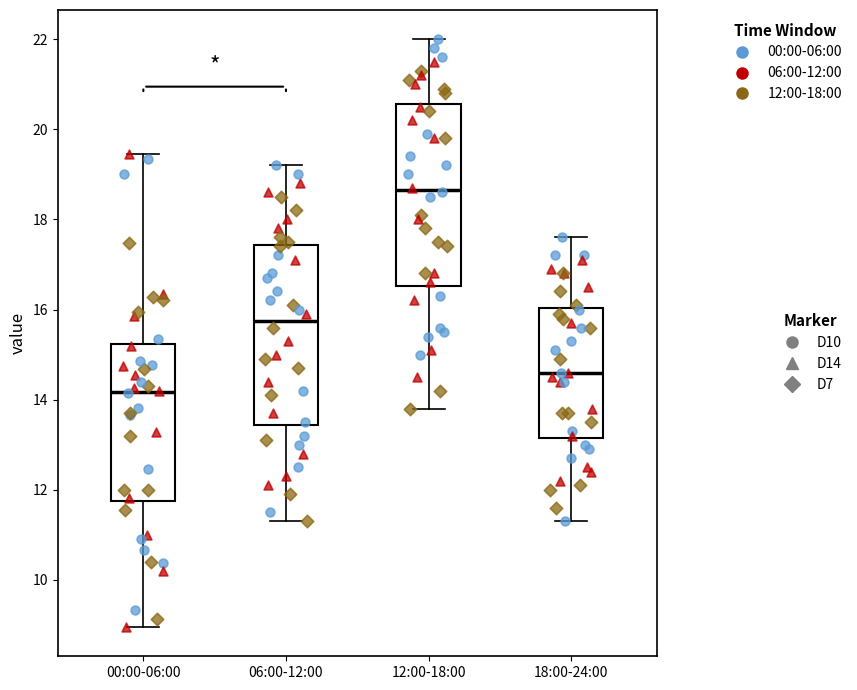

Reading left to right, read every box against the y-axis: the position of its median line, the range the box covers, and the ends of its whiskers. The values are not printed on the chart, so give them approximately, as read against the axis.

00:00-06:00: median 14.2, box 11.8 to 15.2, whiskers 9.0 to 19.4
06:00-12:00: median 15.8, box 13.4 to 17.4, whiskers 11.4 to 19.2
12:00-18:00: median 18.6, box 16.6 to 20.6, whiskers 13.8 to 22.0
18:00-24:00: median 14.6, box 13.2 to 16.0, whiskers 11.4 to 17.6